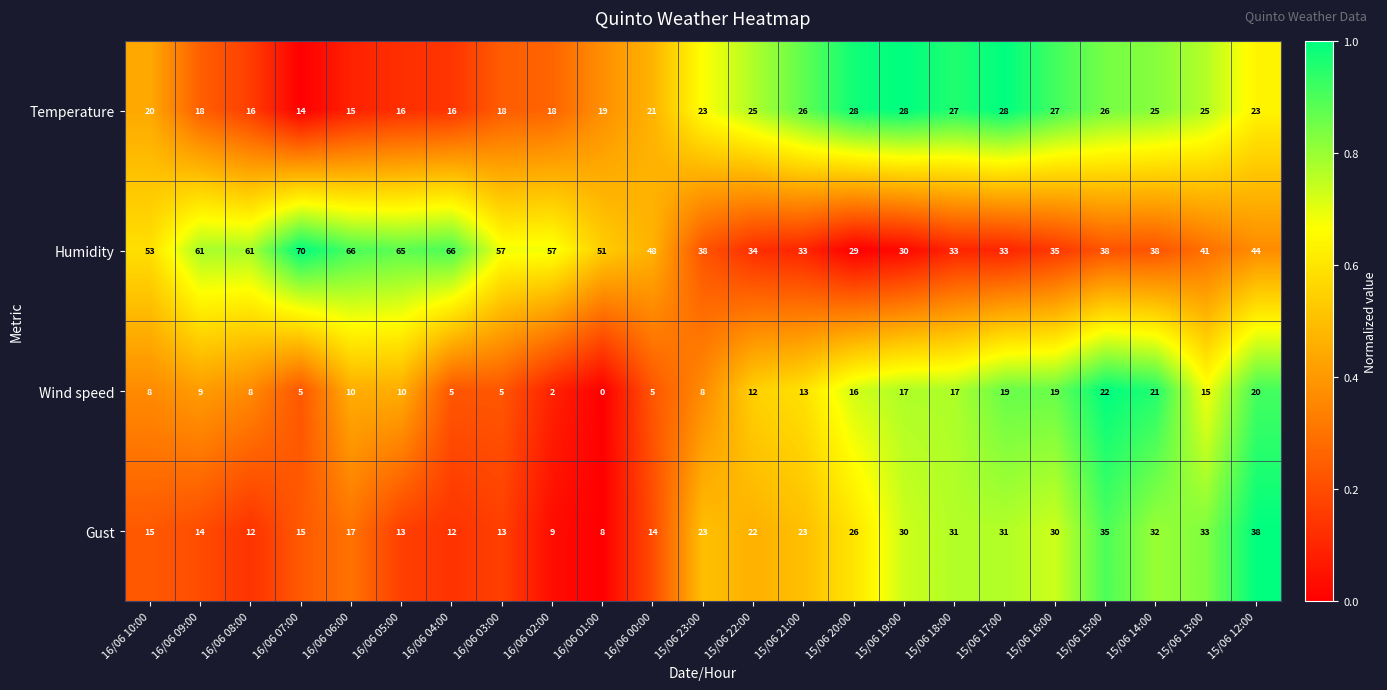

What is the sum of all Wind speed values?

266